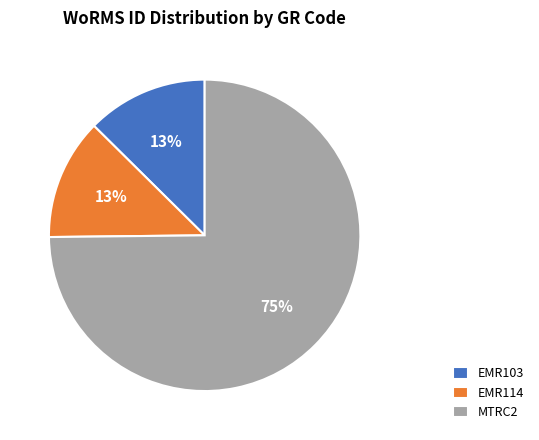

What is the ratio of the value at EMR103 to the value at EMR114?

1.0